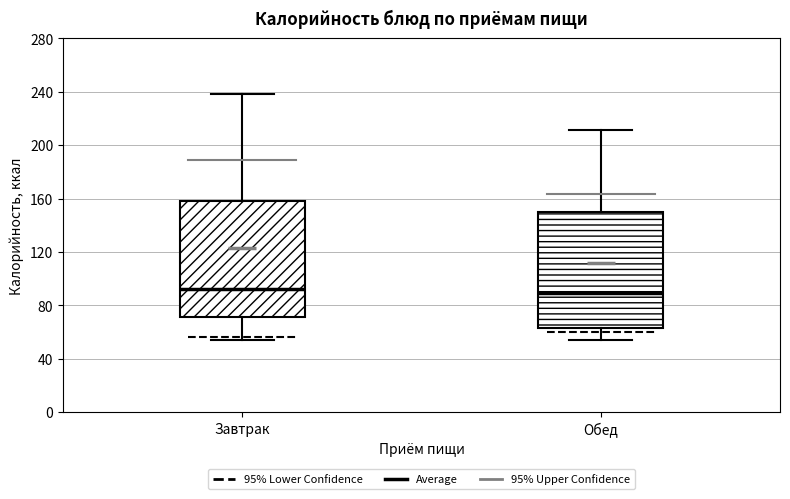

Where does the lower whisker of the box for Завтрак end on the y-axis? The values are not printed on the chart, so give them approximately, as read against the axis.

55